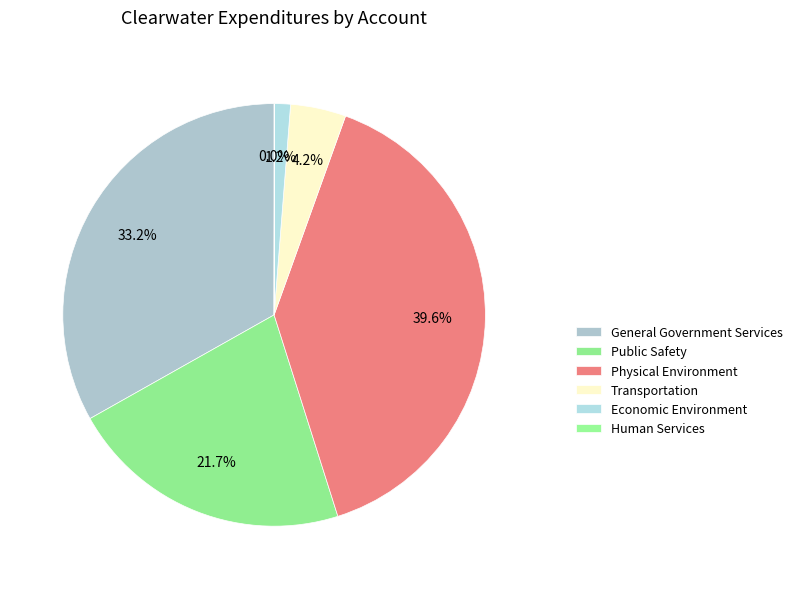

Which has a higher value, Economic Environment or Public Safety?

Public Safety